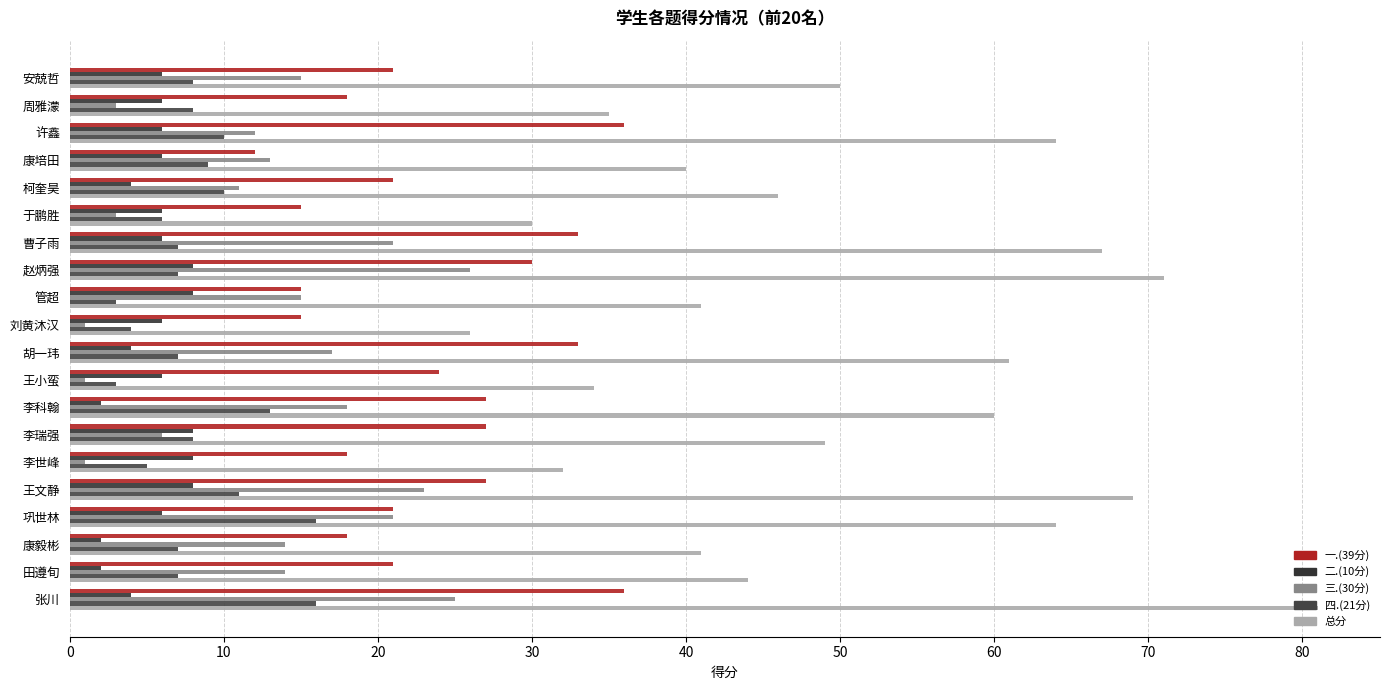

Count the number of categories in the chart.

20